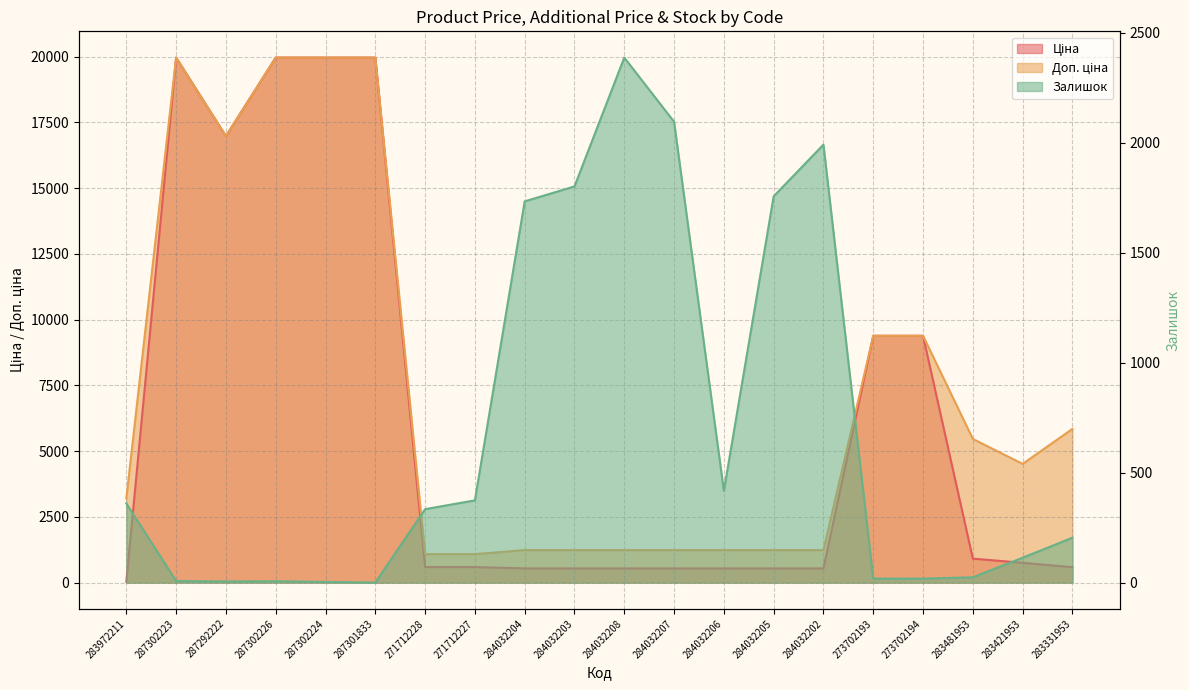

How many positive values does the Залишок series have?

19